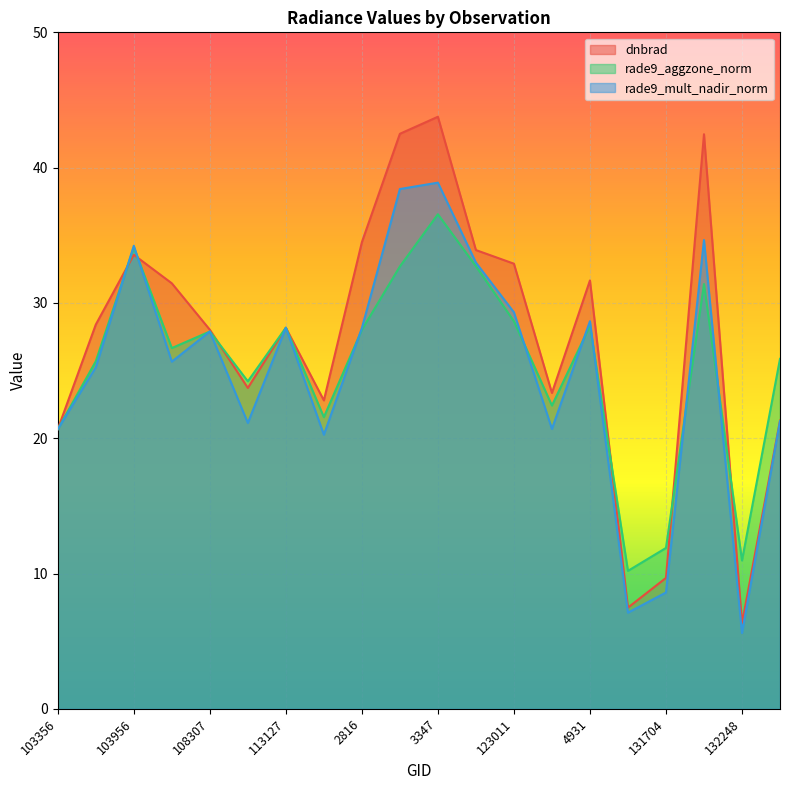

How many times do rade9_mult_nadir_norm and rade9_aggzone_norm cross each other?

10